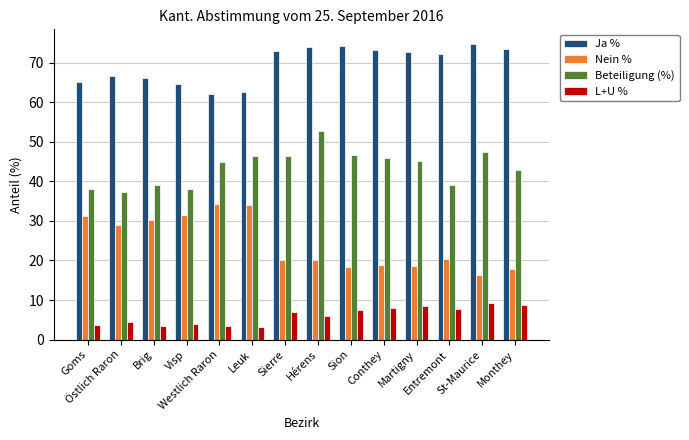

List the series in order of their peak value, lowest first.

L+U %, Nein %, Beteiligung (%), Ja %